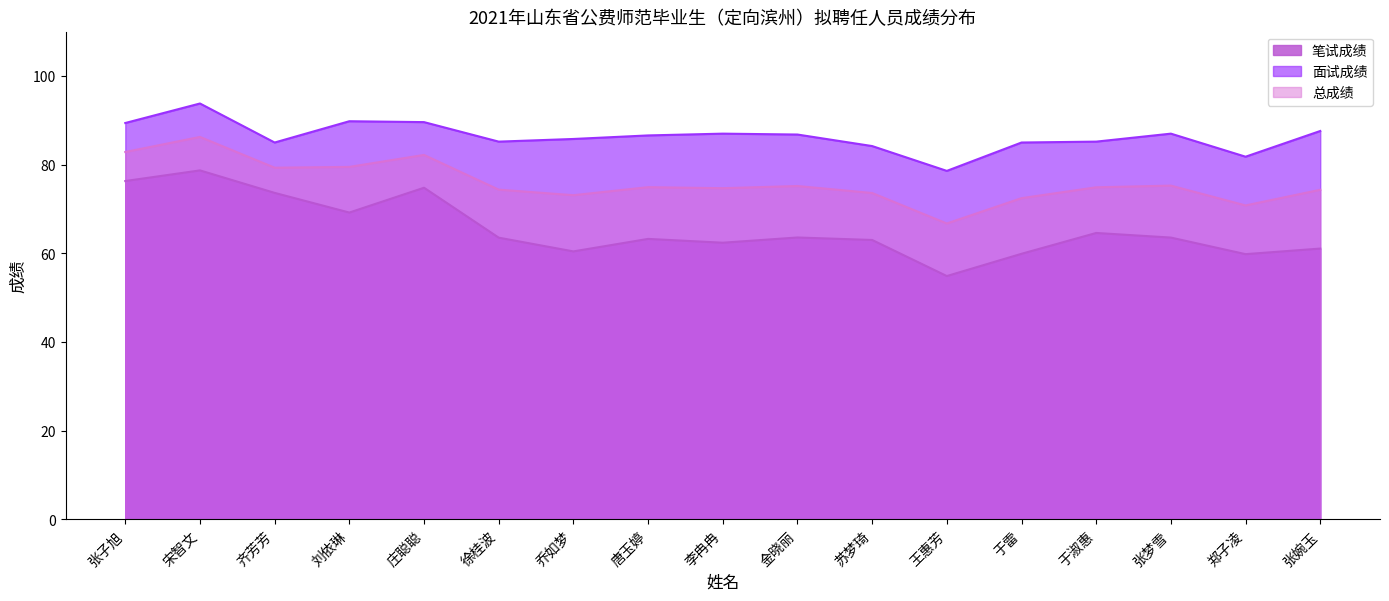

What is the approximate value of 面试成绩 at 张子旭?

89.4